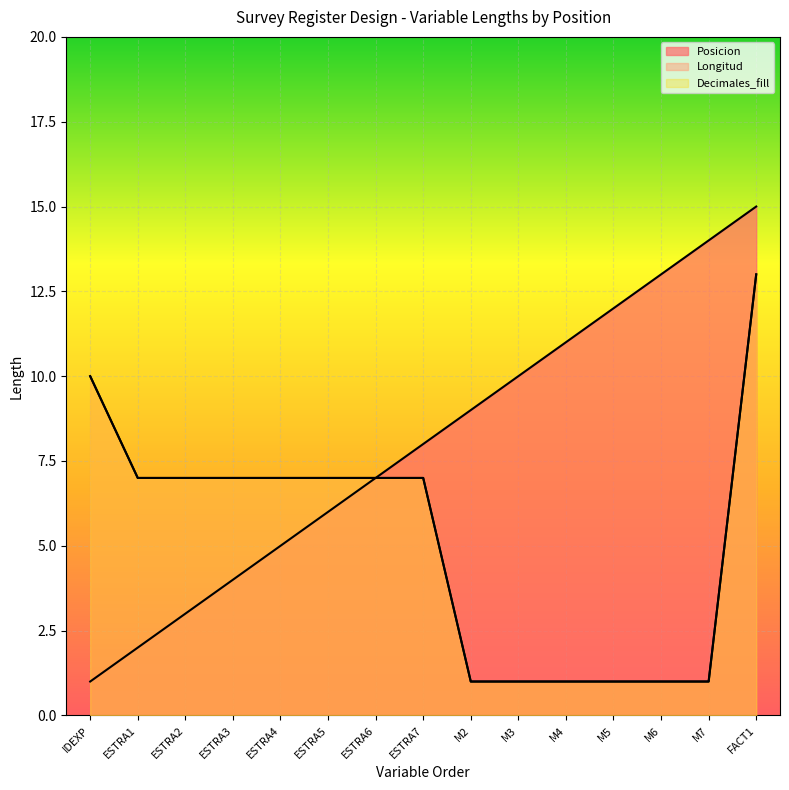

What is the difference between the maximum and second lowest values in the Posicion series?

13